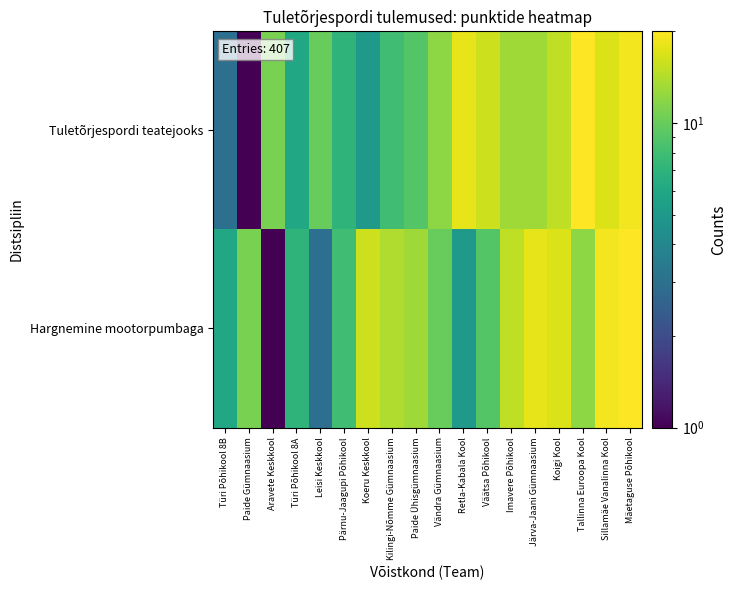

Which series has the largest total across all categories?

Hargnemine mootorpumbaga